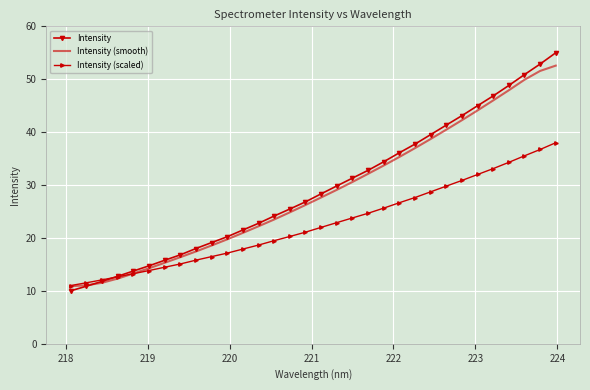

Which series has the widest spread of values?

Intensity